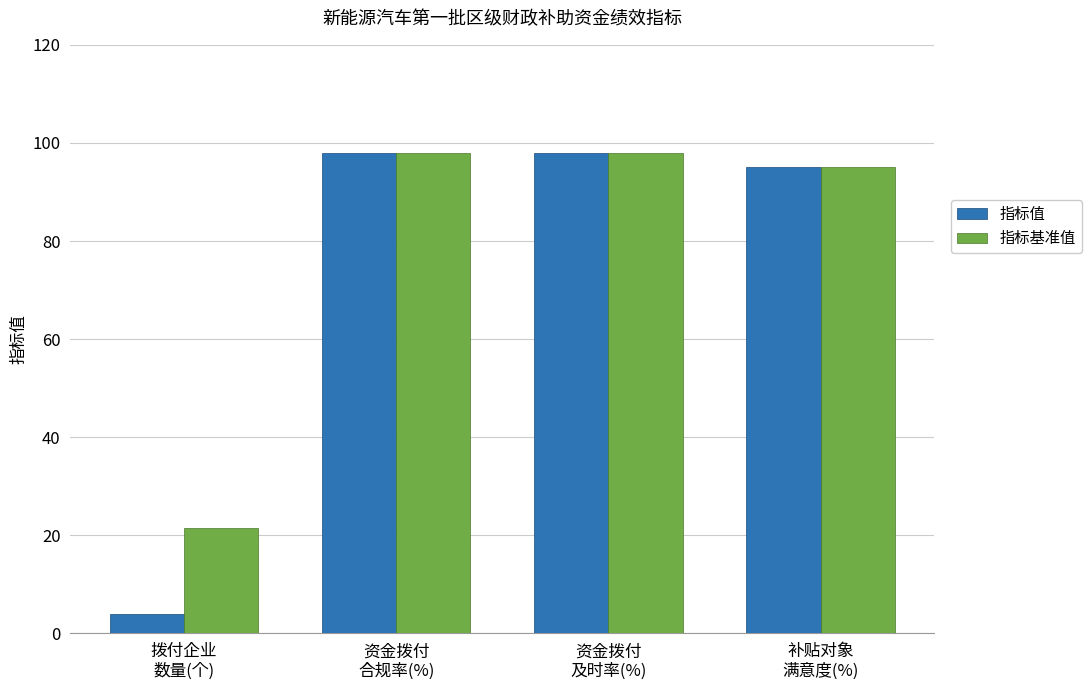

The 指标值 series shows 20.8 at 补贴对象
满意度(%). True or false?

False